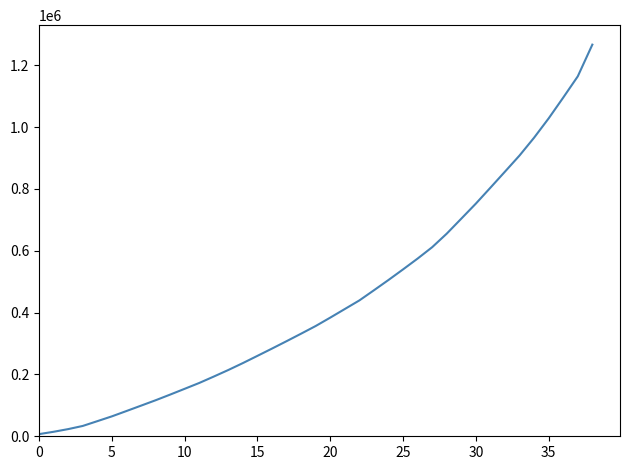

What is the difference between the maximum and minimum values?

1260020.4